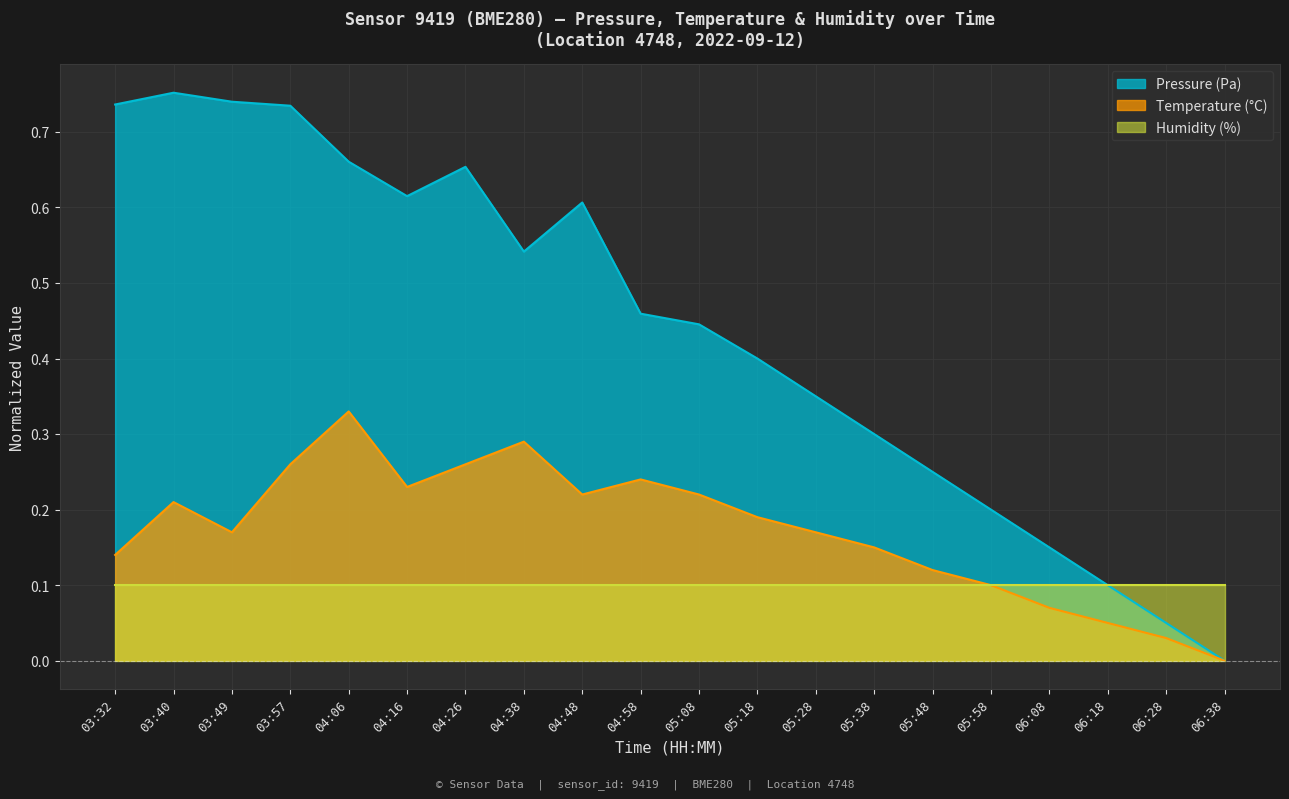

True or false: Pressure (Pa) has a value of 0.4 at 05:08.

True